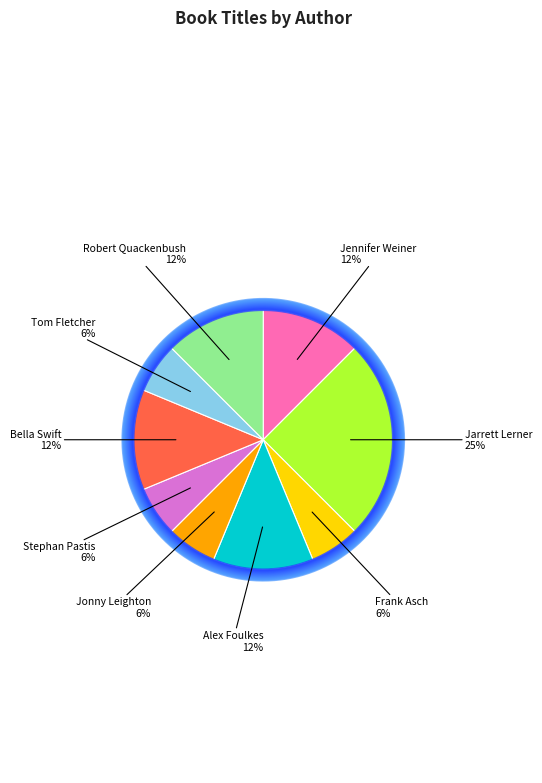

Do Frank Asch and Tom Fletcher together represent more than half of the pie?

No